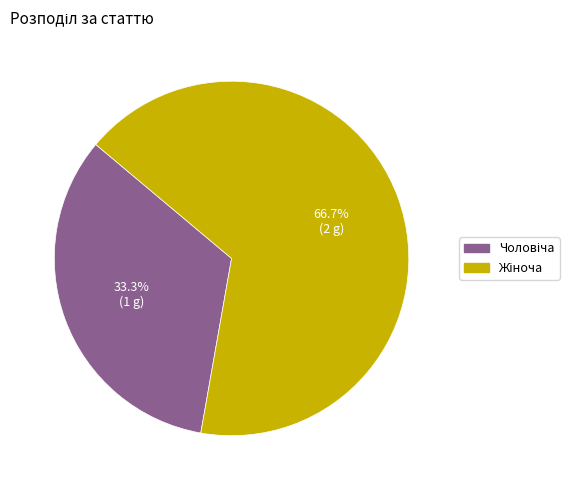

Is there any slice that represents more than half of the pie?

Yes